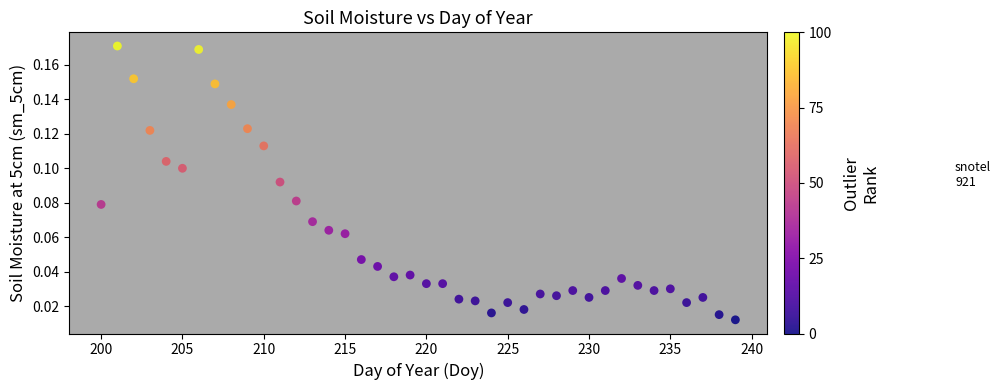

What is the range of X values (max minus min)?

39.0